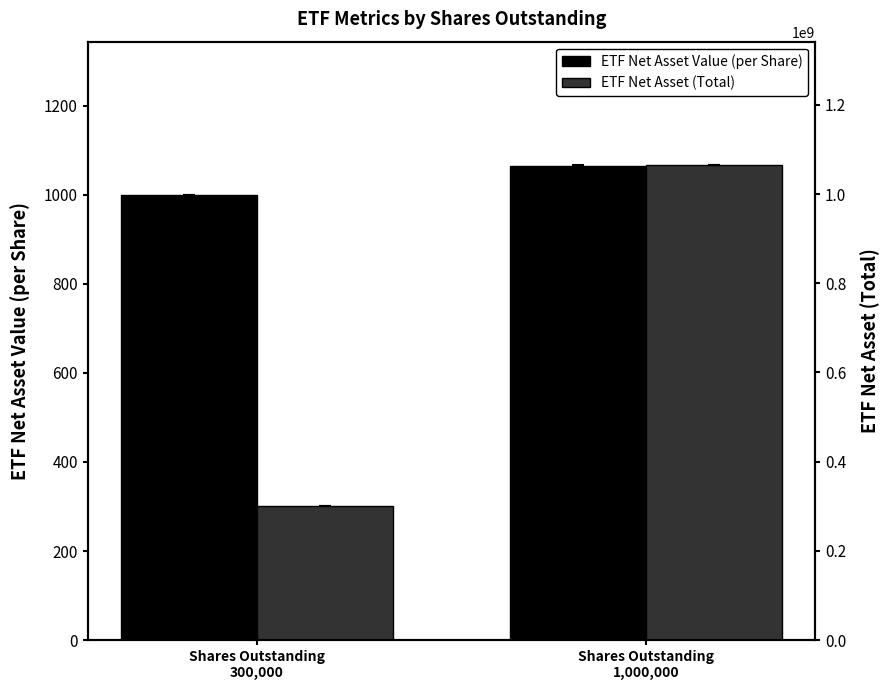

Are the bars horizontal?

No